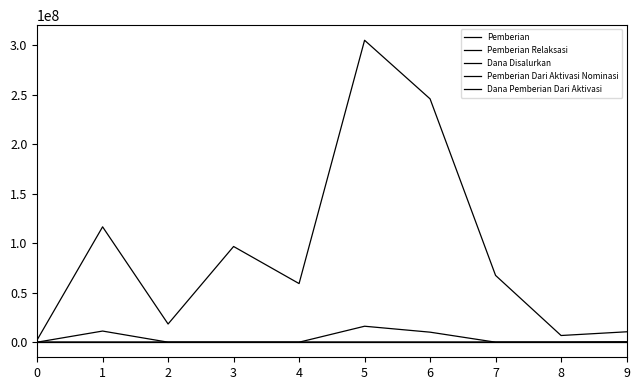

List the series in order of their peak value, lowest first.

Pemberian Dari Aktivasi Nominasi, Pemberian Relaksasi, Pemberian, Dana Pemberian Dari Aktivasi, Dana Disalurkan